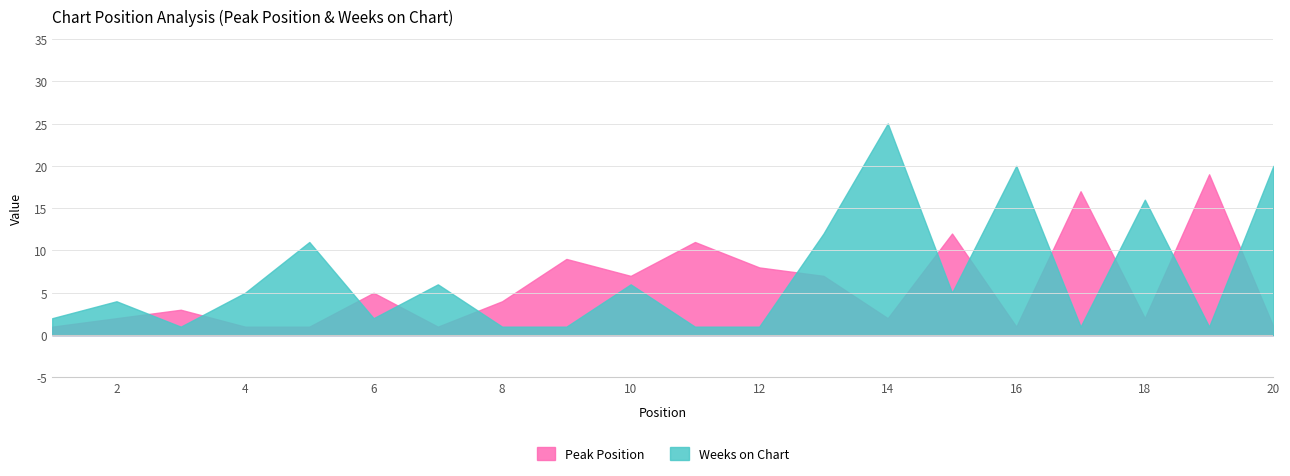

True or false: Peak Position and Weeks on Chart intersect in this chart.

True